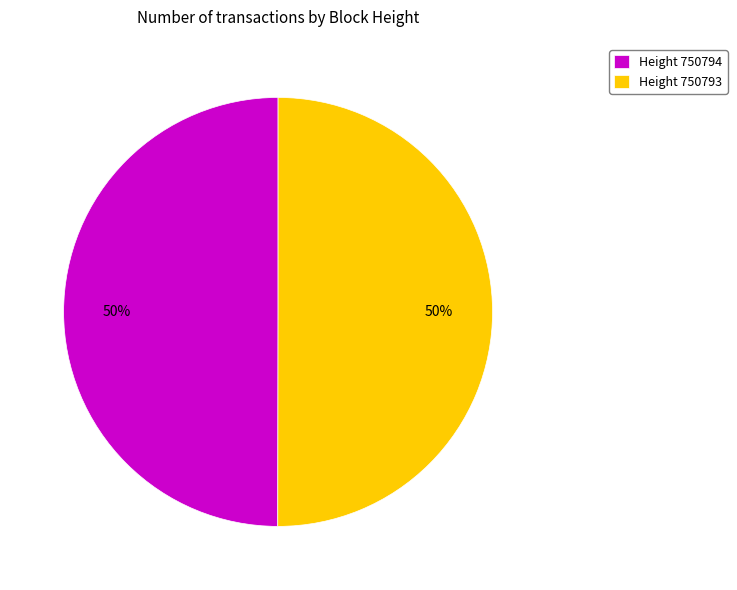

Is the sum of Height 750794 and Height 750793 greater than half?

Yes